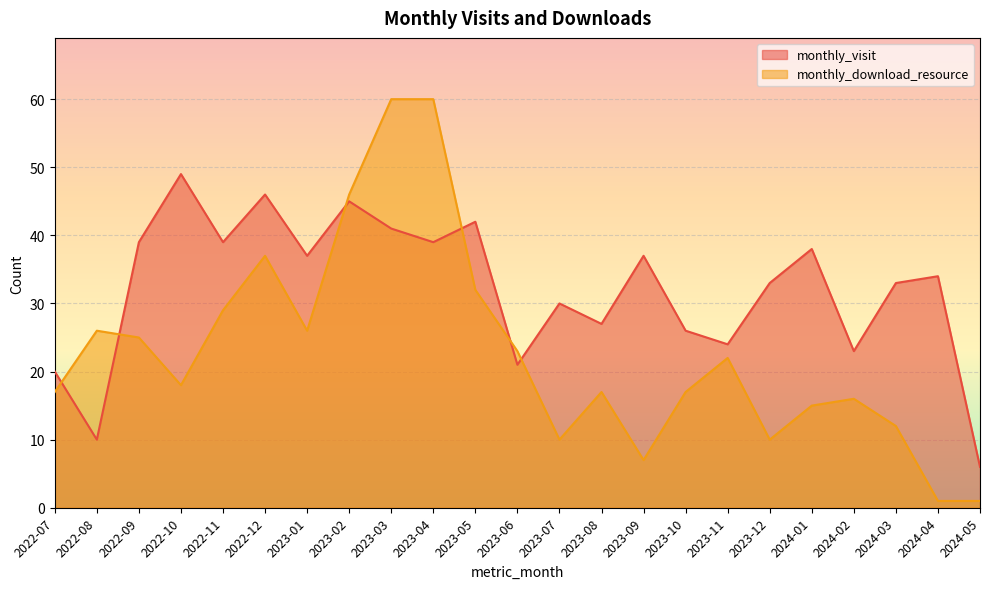

At which category does the chart reach its minimum across all series?

2024-04